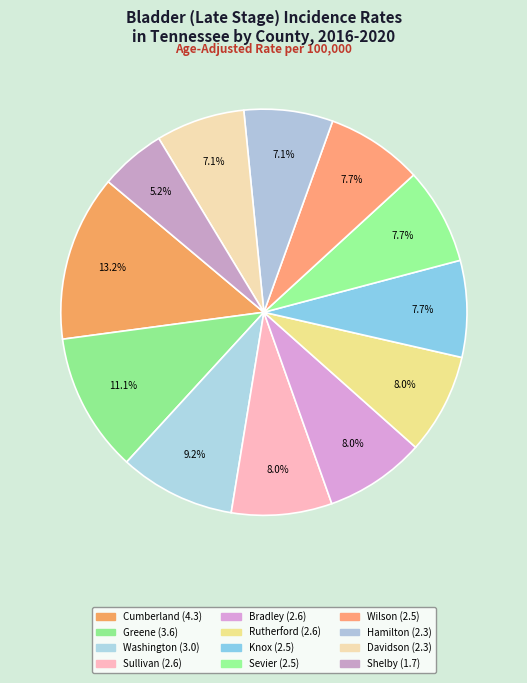

Rank the categories by value from lowest to highest.

Shelby County, Hamilton County, Davidson County, Knox County, Sevier County, Wilson County, Sullivan County, Bradley County, Rutherford County, Washington County, Greene County, Cumberland County